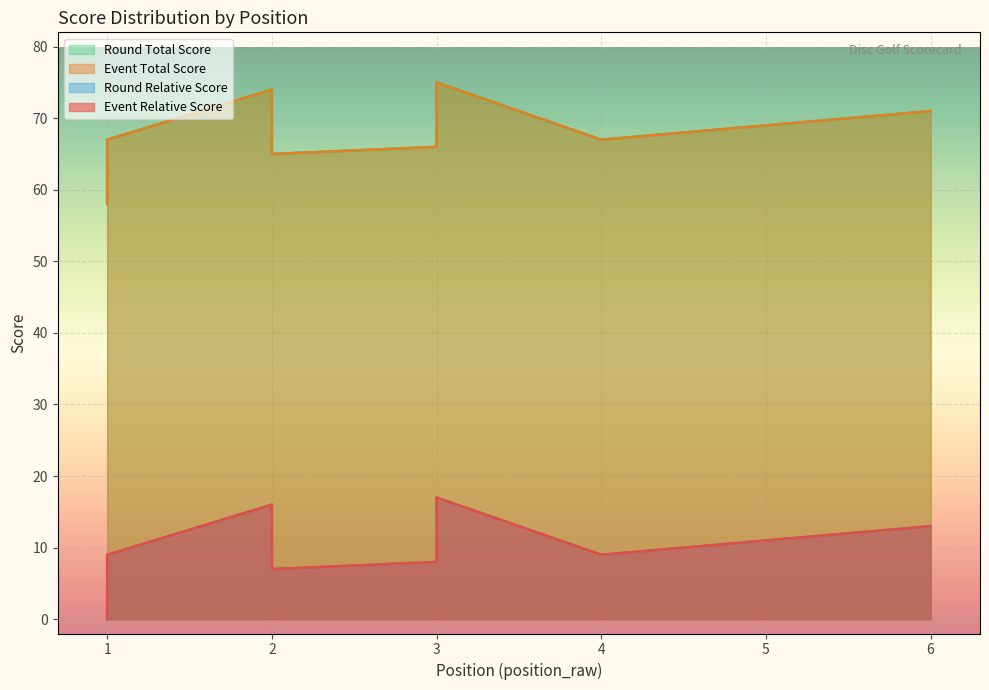

Which series has the largest total across all categories?

event_total_score